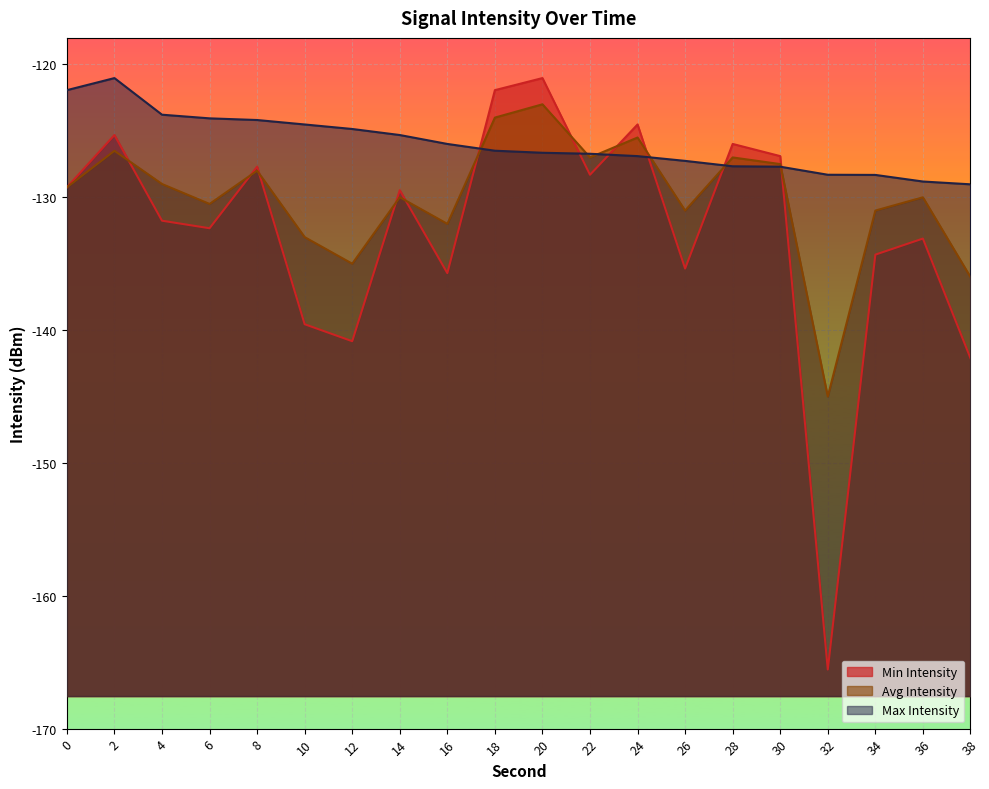

Between which two adjacent categories do Avg Intensity and Max Intensity first intersect?

16 and 18